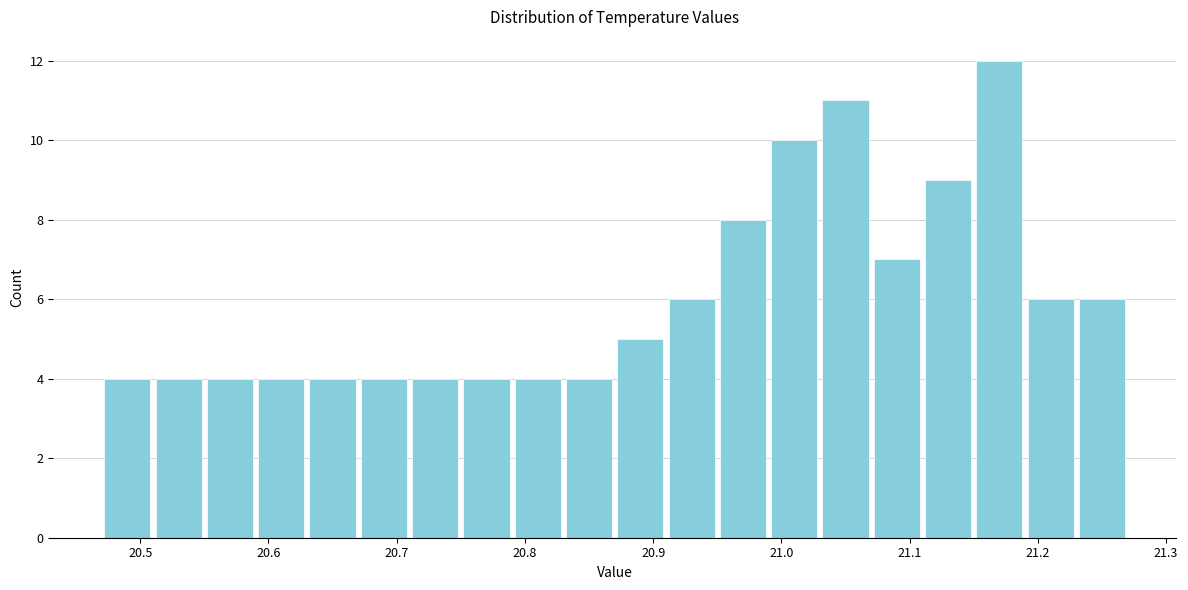

Reading left to right, transcribe this chart: for each bar, give the range it covers on the x-axis and its height. The values are not printed on the chart, so give them approximately, as read against the axis.

20.47 to 20.51: 4
20.51 to 20.55: 4
20.55 to 20.59: 4
20.59 to 20.63: 4
20.63 to 20.67: 4
20.67 to 20.71: 4
20.71 to 20.75: 4
20.75 to 20.79: 4
20.79 to 20.83: 4
20.83 to 20.87: 4
20.87 to 20.91: 5
20.91 to 20.95: 6
20.95 to 20.99: 8
20.99 to 21.03: 10
21.03 to 21.07: 11
21.07 to 21.11: 7
21.11 to 21.15: 9
21.15 to 21.19: 12
21.19 to 21.23: 6
21.23 to 21.27: 6